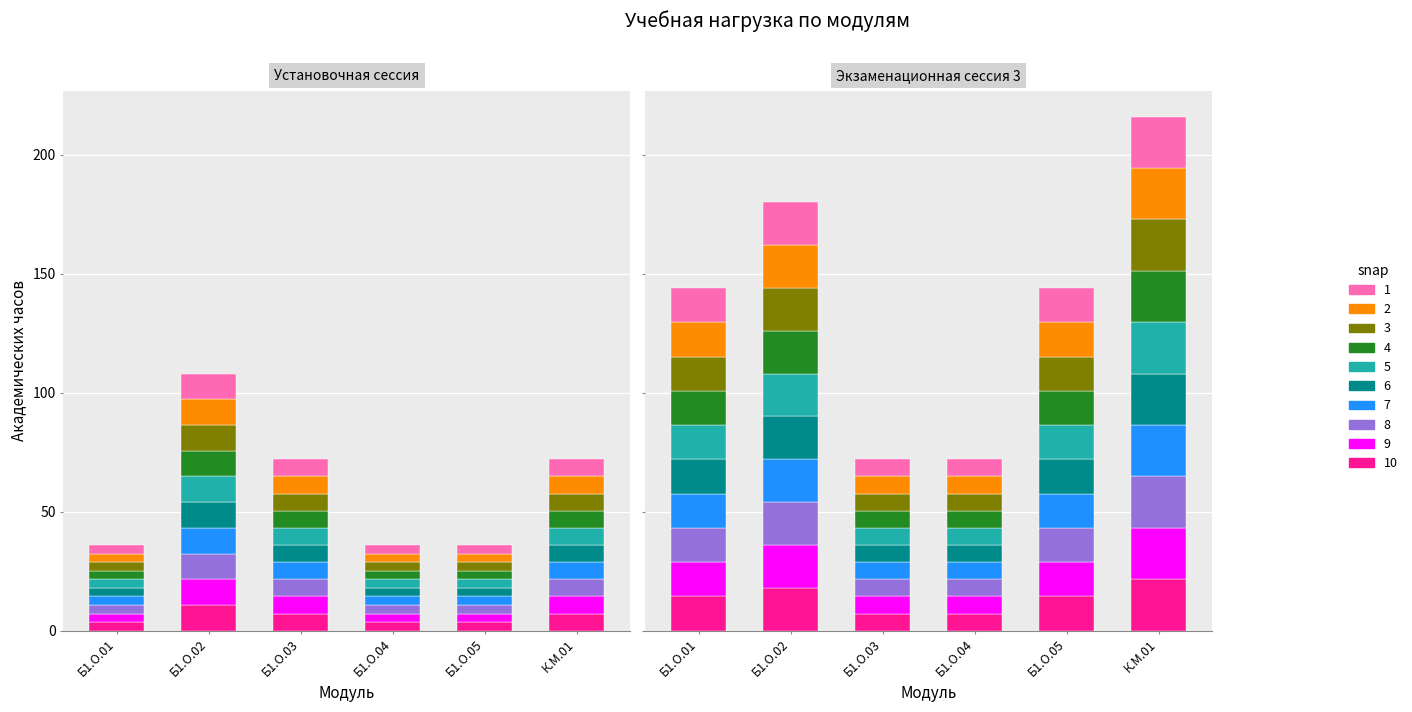

Which series has the widest spread of values?

Экзаменационная сессия 3